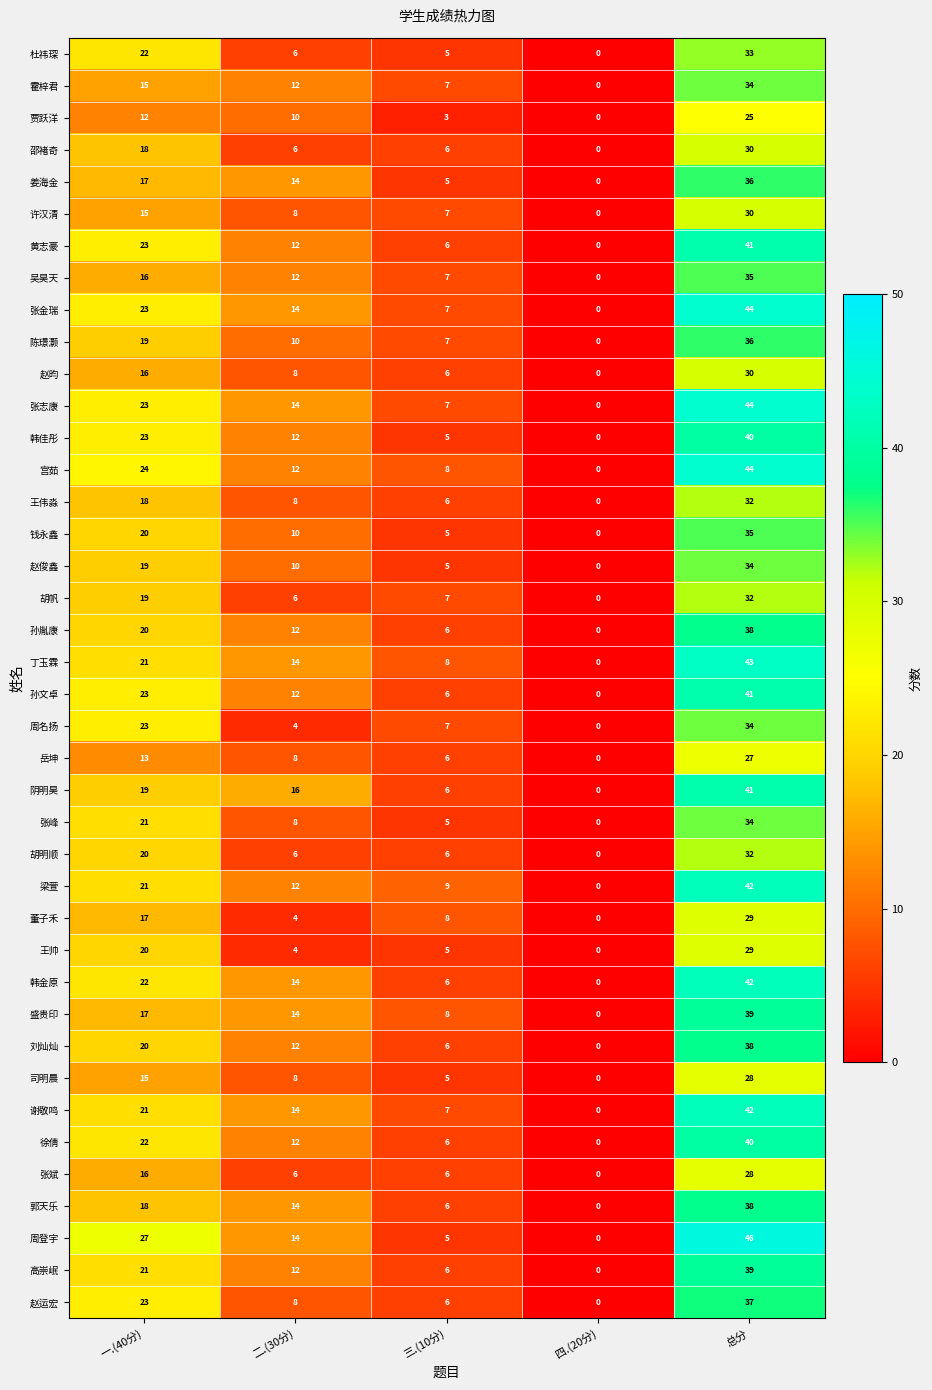

How many data points does each series have?

5